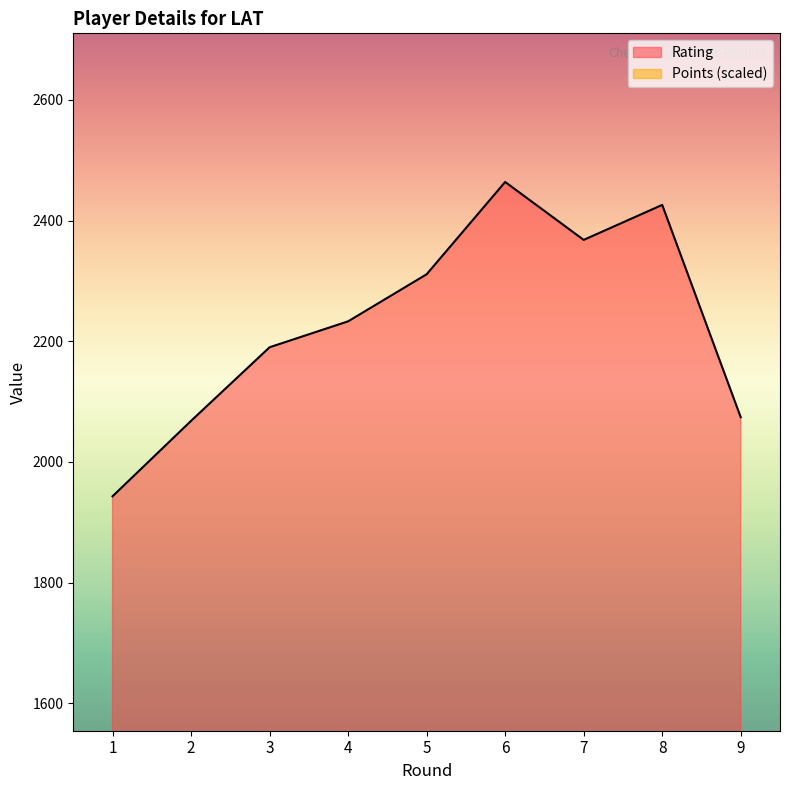

Reading right to left, extract all data points from this chart.

Rating: 9=2074.0	8=2426.0	7=2368.0	6=2464.0	5=2311.0	4=2233.0	3=2190.0	2=2068.0	1=1943.0
Points: 9=1149.9	8=985.6	7=1232.0	6=1067.7	5=1149.9	4=492.8	3=821.3	2=985.6	1=821.3